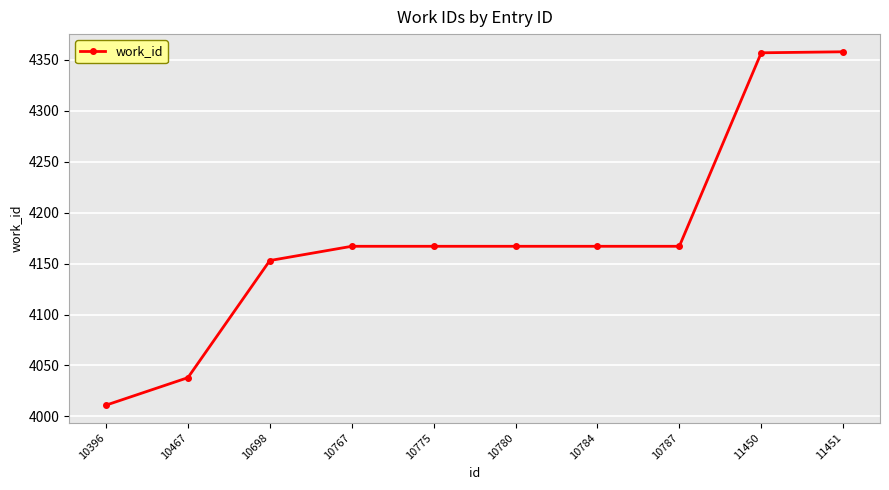

What is the average value?

4175